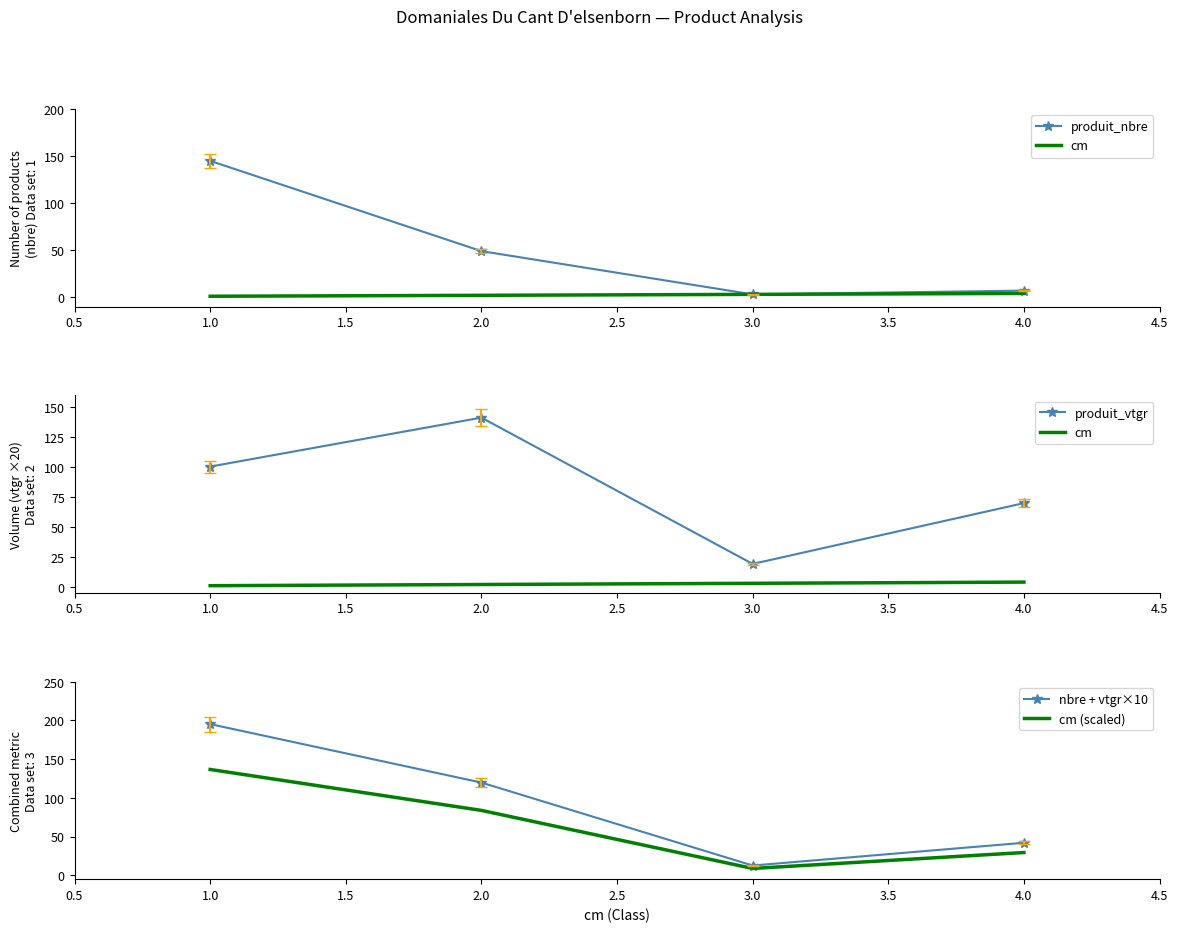

The value of cm (scaled) at 4.0 is 44.5. True or false?

False